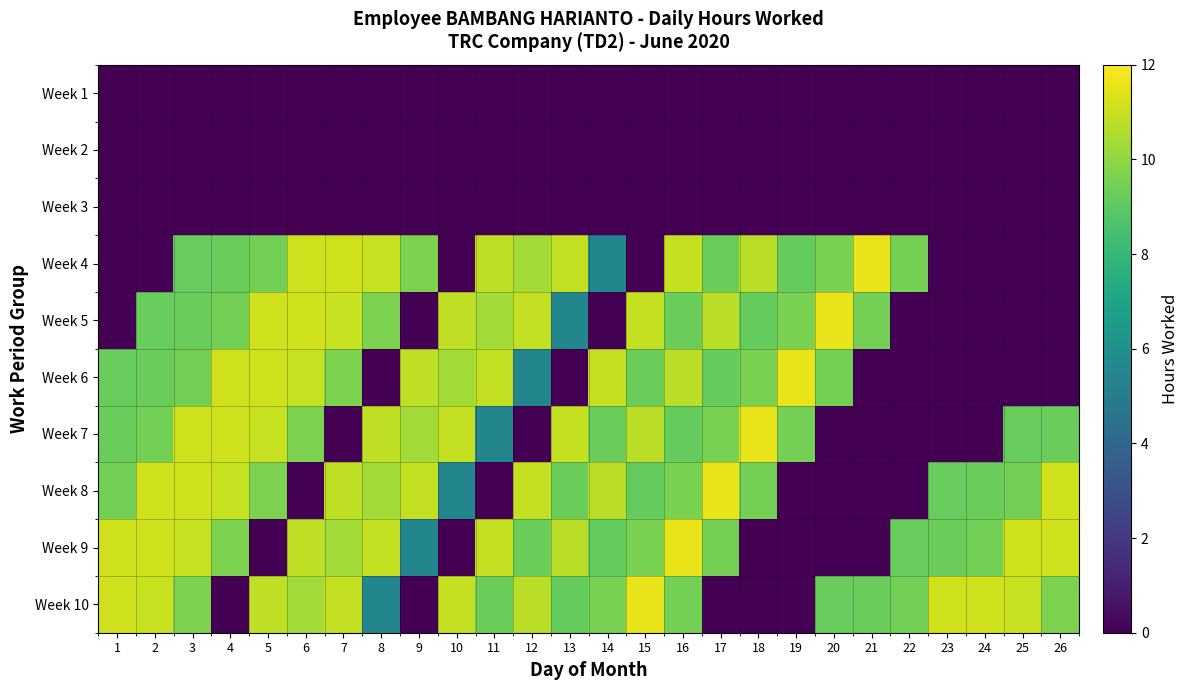

Rank the series by their maximum value, from highest to lowest.

Week 4, Week 5, Week 6, Week 7, Week 8, Week 9, Week 10, Week 1, Week 2, Week 3